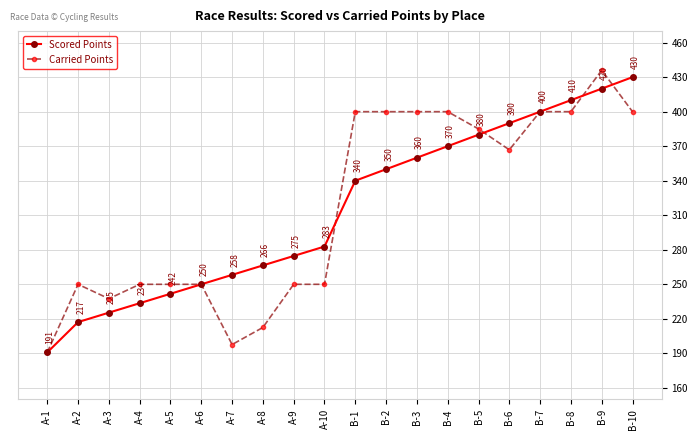

What is the minimum value for Carried Points?

190.8